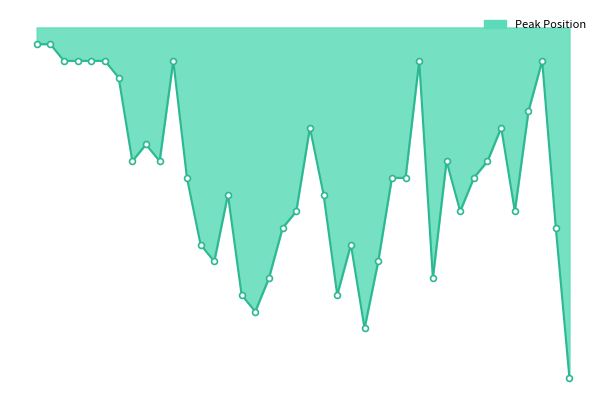

Does the chart have visible grid lines?

No